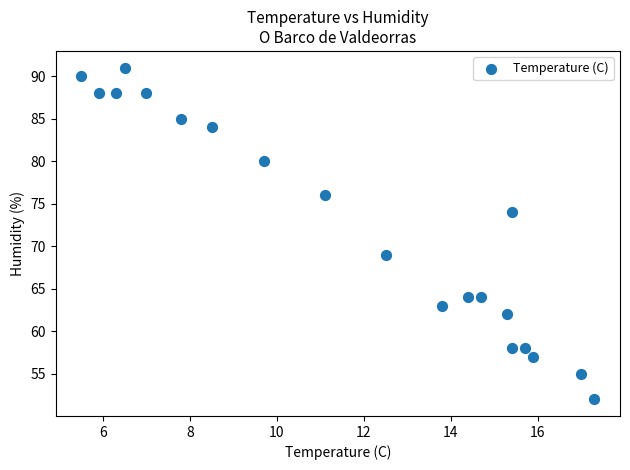

What Y value in the scatter plot is closest to 71?

69